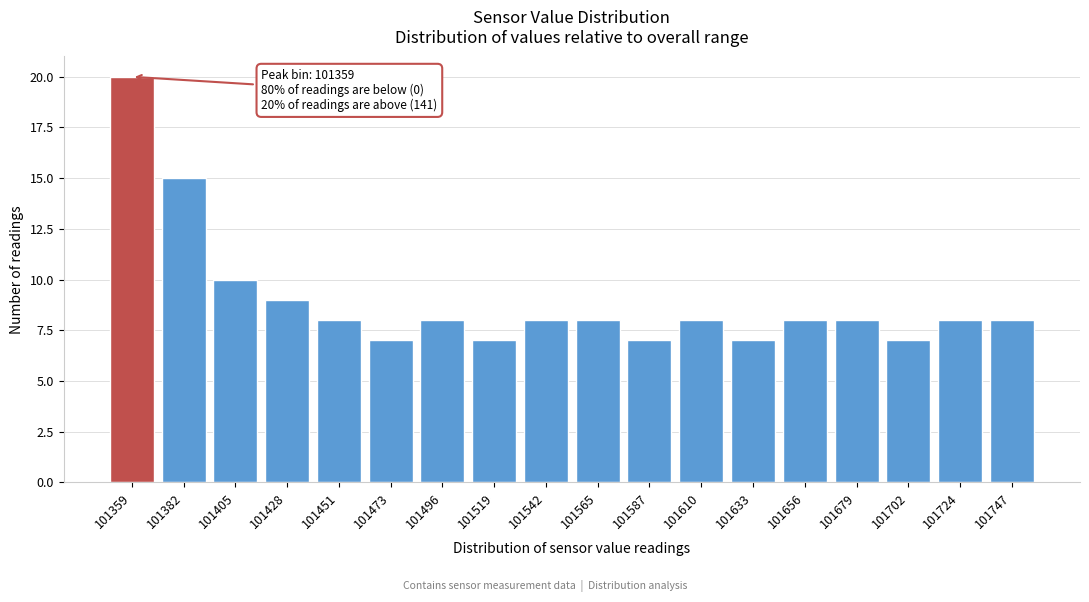

Reading left to right, transcribe all the data shown in this chart.

101359=20	101382=15	101405=10	101428=9	101451=8	101473=7	101496=8	101519=7	101542=8	101565=8	101587=7	101610=8	101633=7	101656=8	101679=8	101702=7	101724=8	101747=8